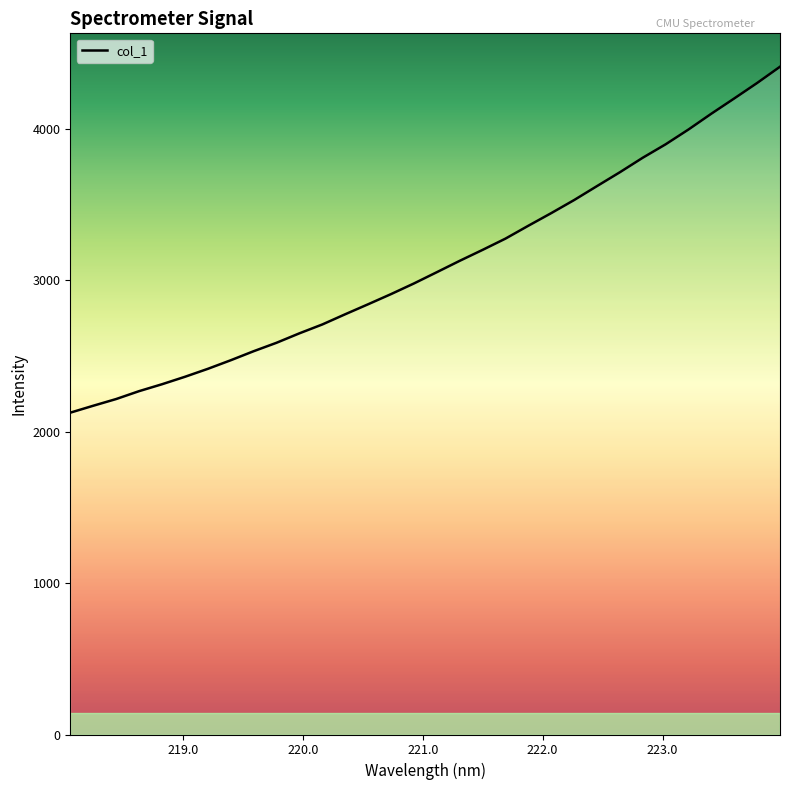

What is the difference between the maximum and minimum values?

2284.0